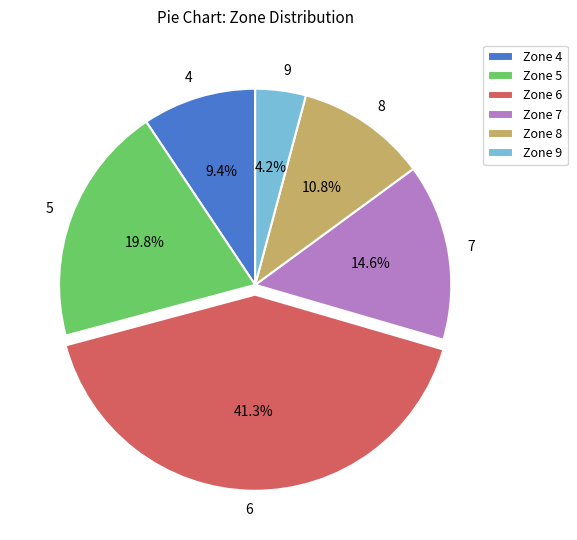

Which category has the smallest portion of the pie?

Zone 9